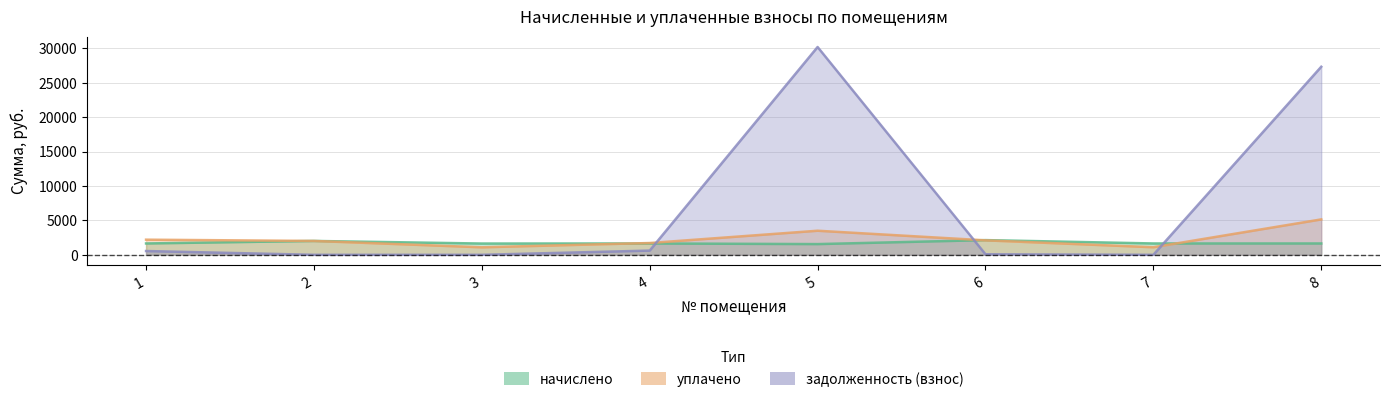

How many times do уплачено and задолженность (взнос) cross each other?

3